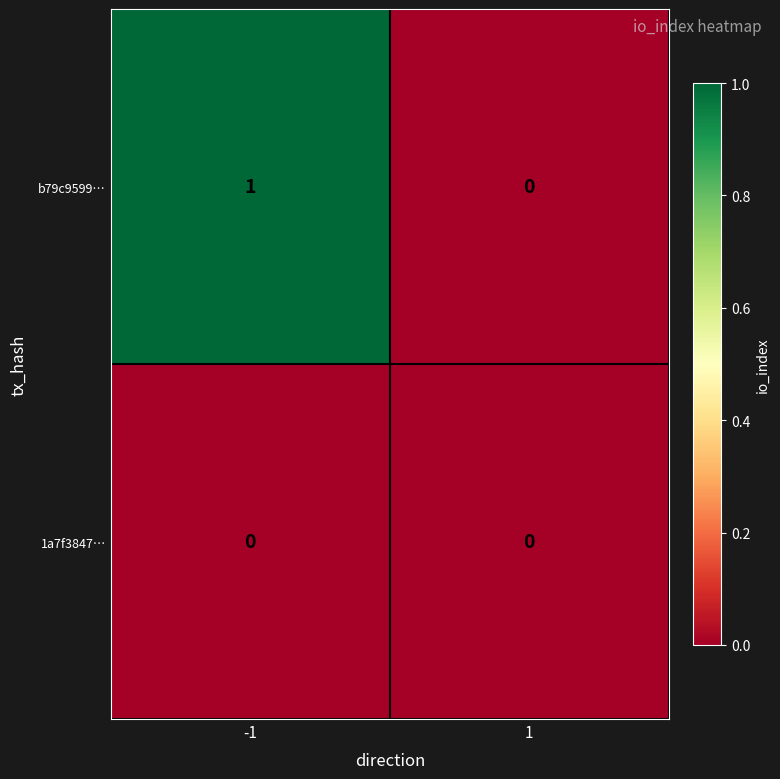

Which category has the highest value across all series?

-1